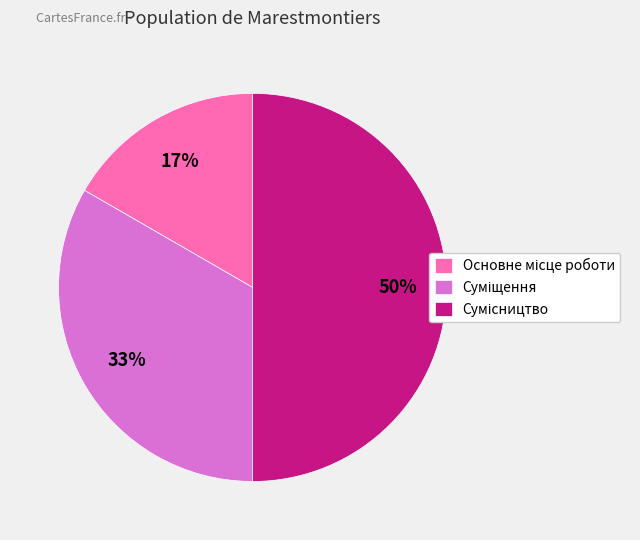

To the nearest percent, what is the difference between the largest and smallest slice percentages?

33%